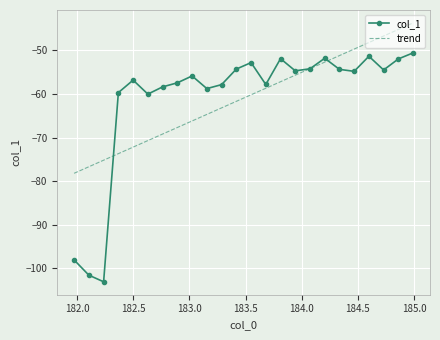

Rank the series by their maximum value, from lowest to highest.

col_1, trend